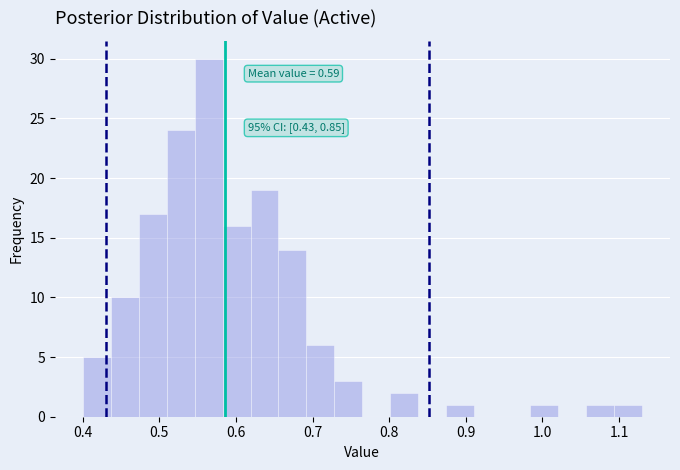

Read against the x-axis, roughly where is the centre of the tallest bar?

0.56